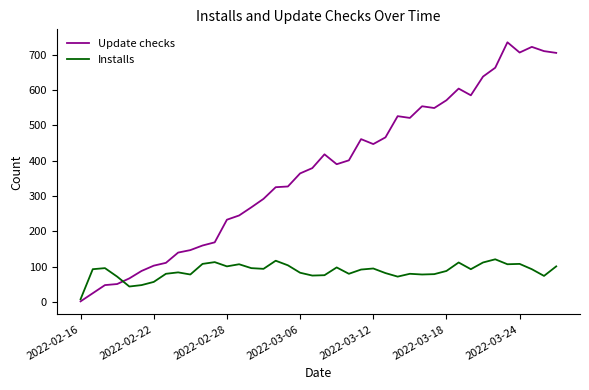

Which series has the largest range (max minus min)?

Update checks